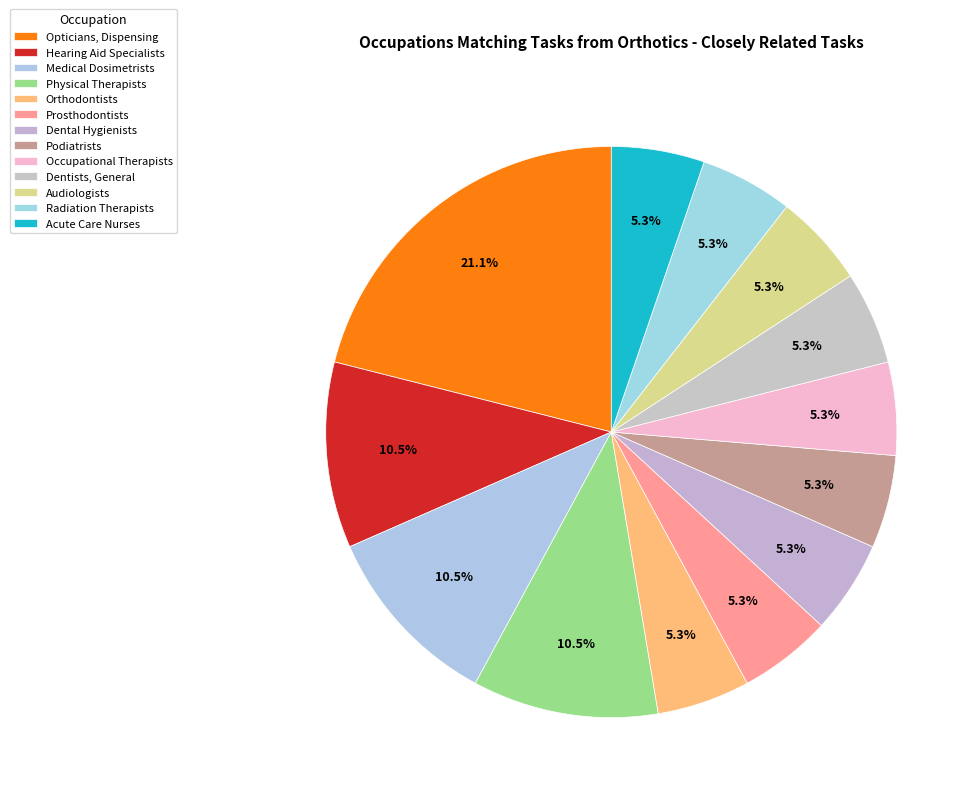

Is there any slice that represents more than half of the pie?

No